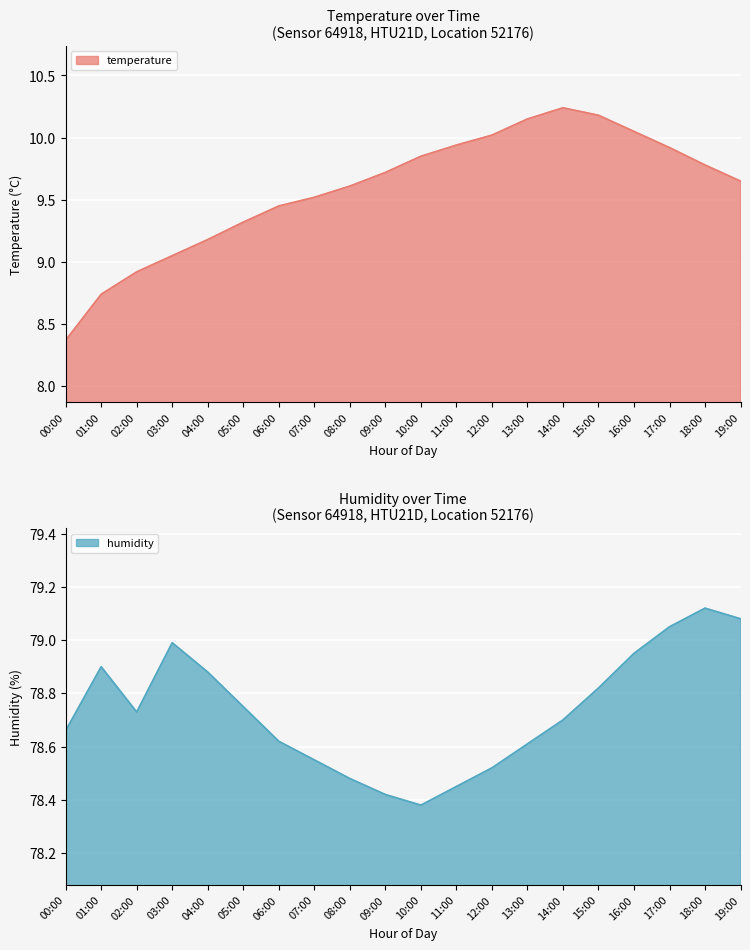

What is the total value across all series at 14:00?

88.9